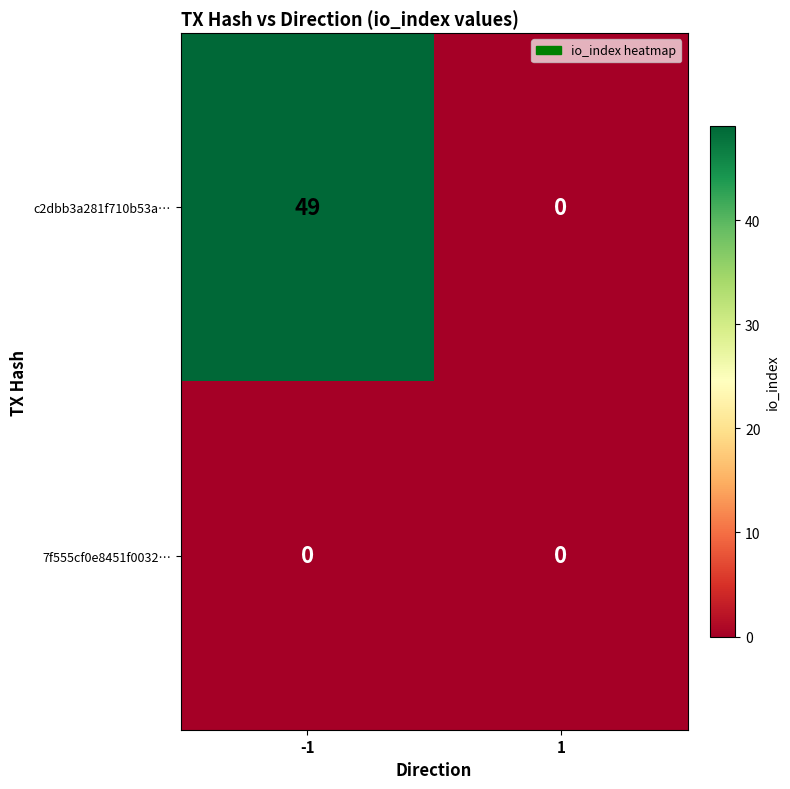

Which series has the largest range (max minus min)?

c2dbb3a281f710b53a…